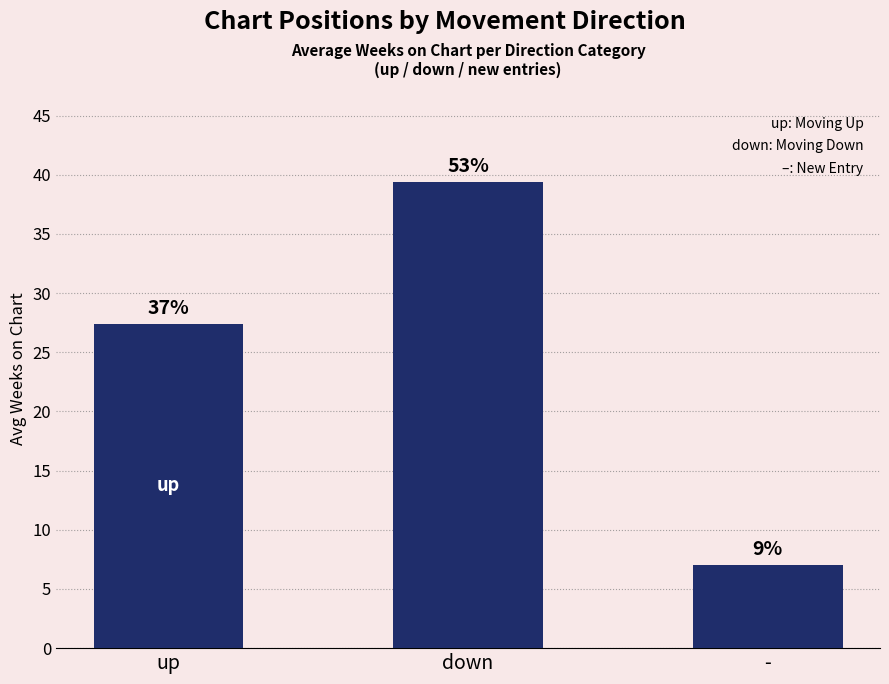

What is the label of the 1st bar from the left?

up